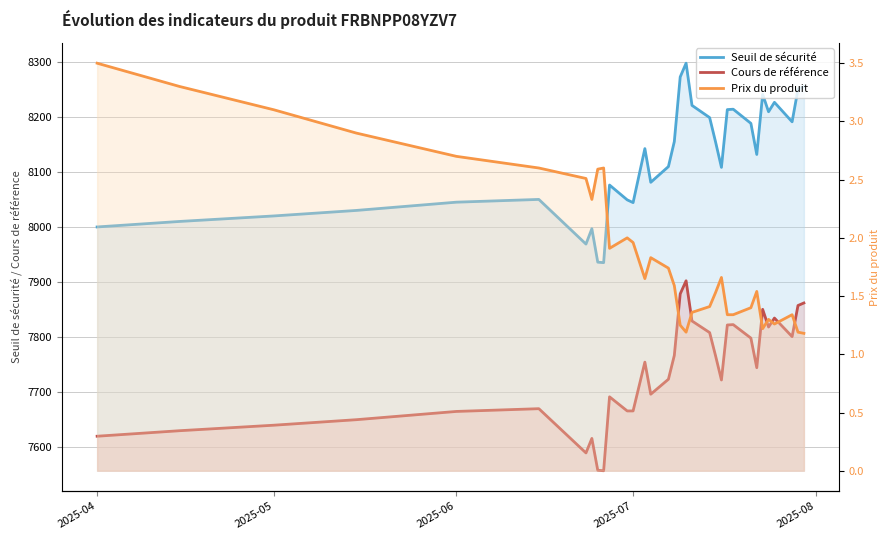

What is the sum of all Seuil de sécurité values?

268020.6